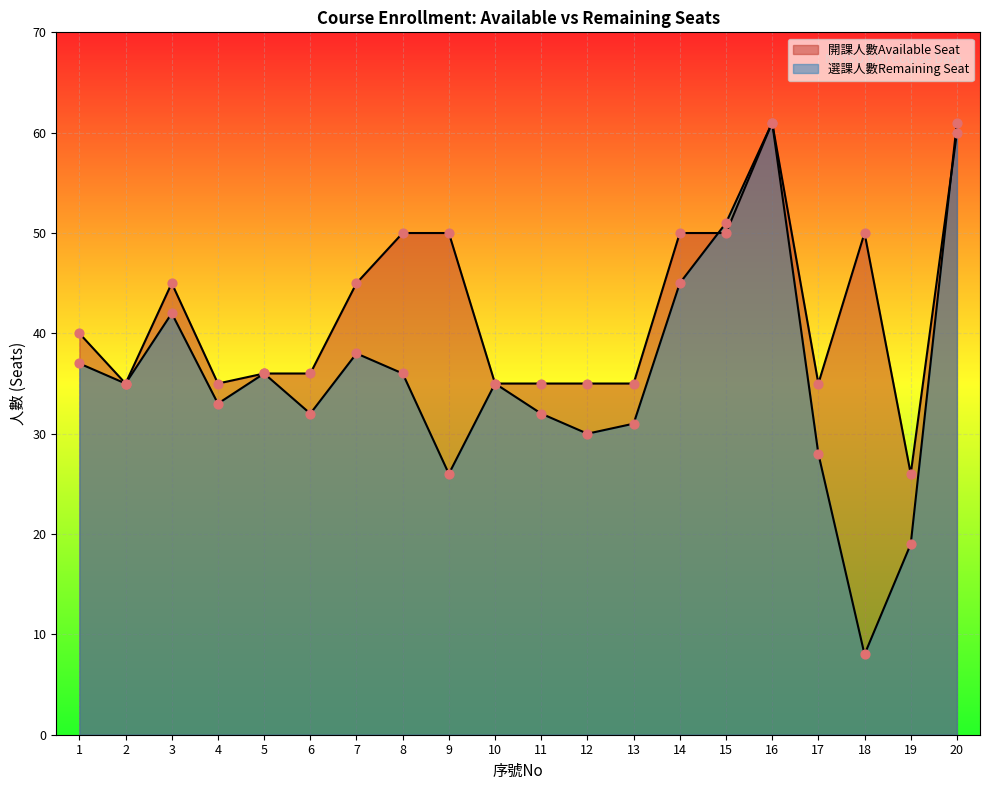

Which series has the largest Y range (max minus min)?

選課人數Remaining Seat